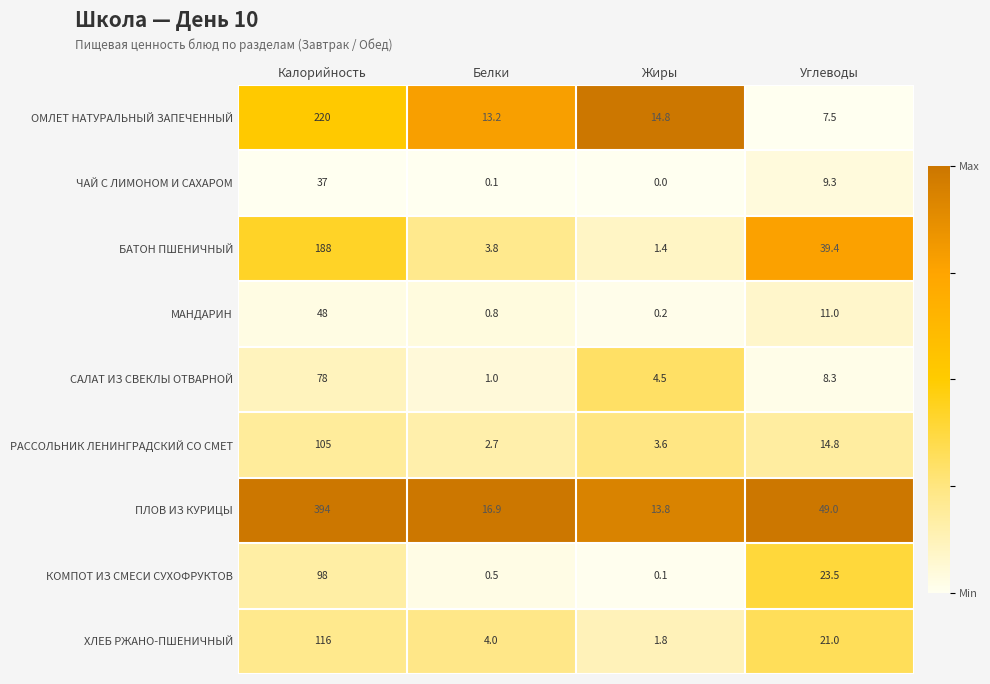

What is the total value across all series at Калорийность?

1284.0